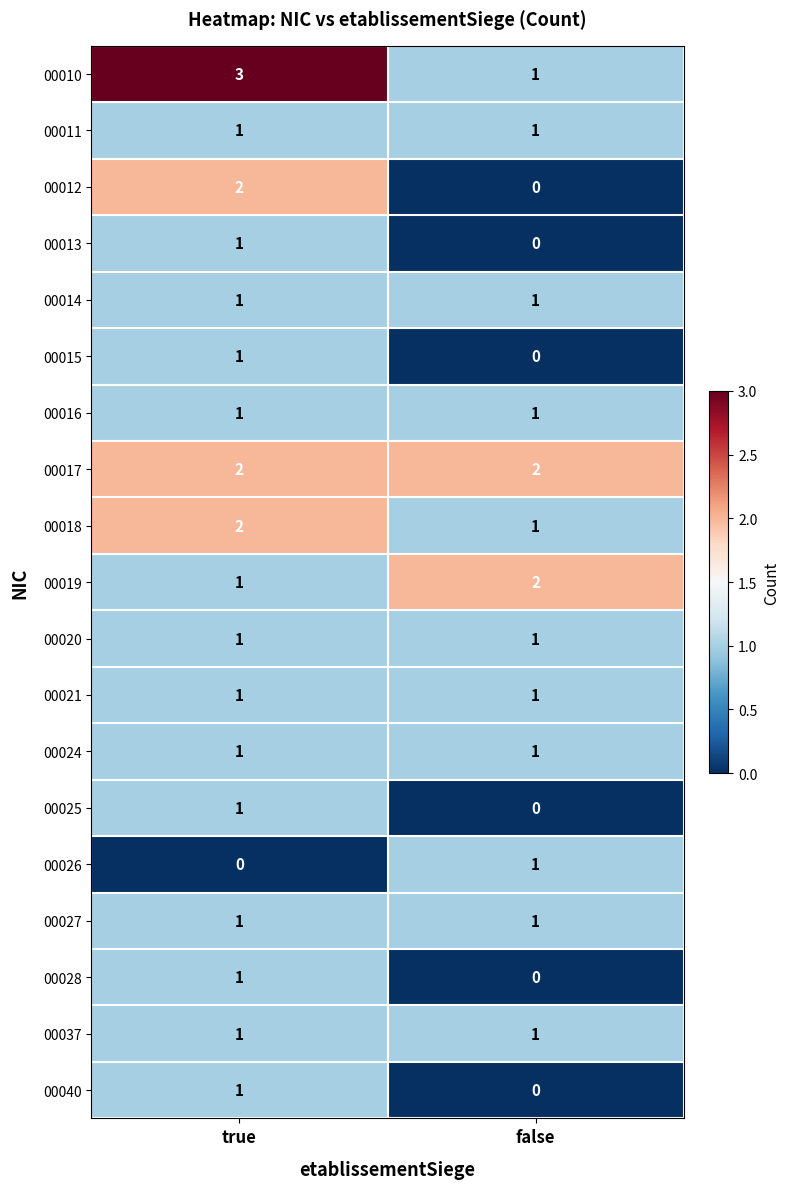

True or false: 00024 has a value of 0 at false.

False